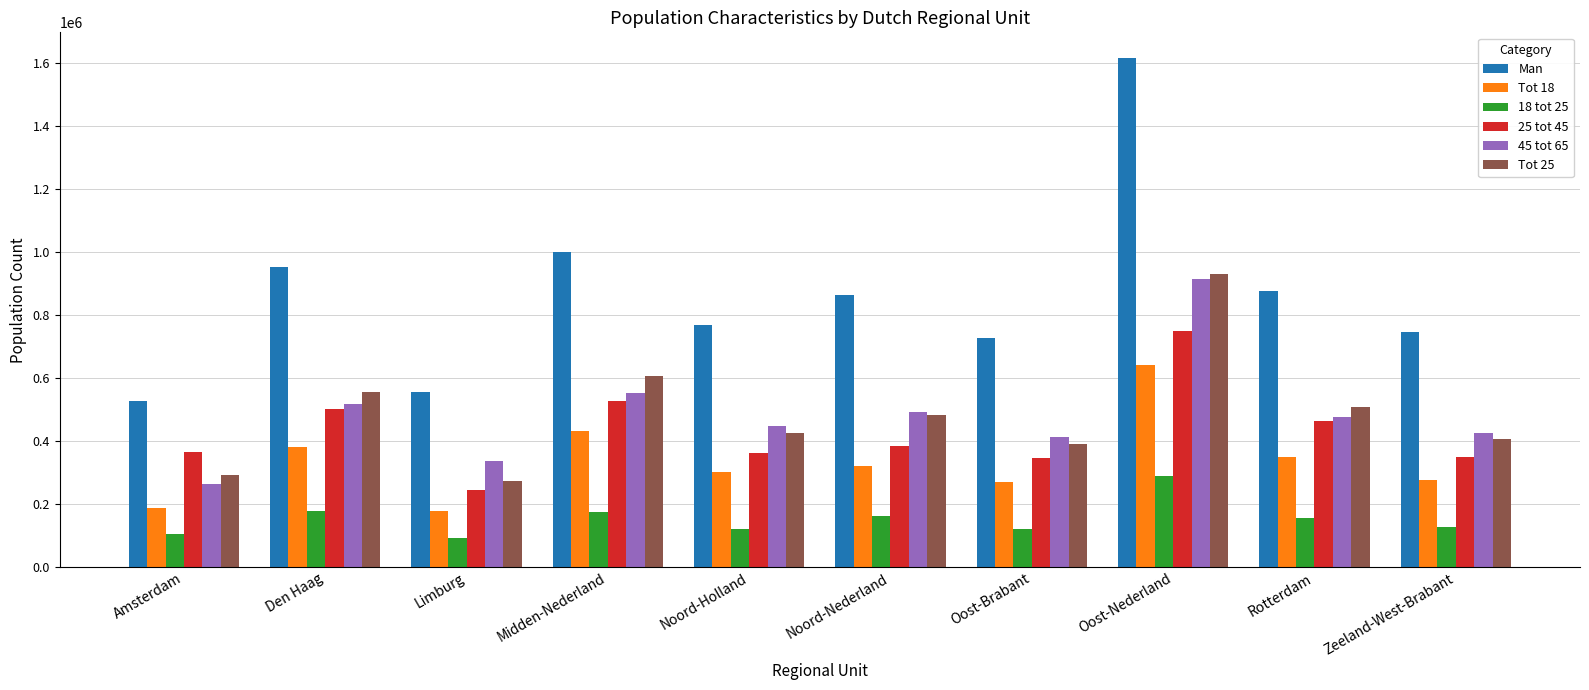

How many groups of bars are there?

10